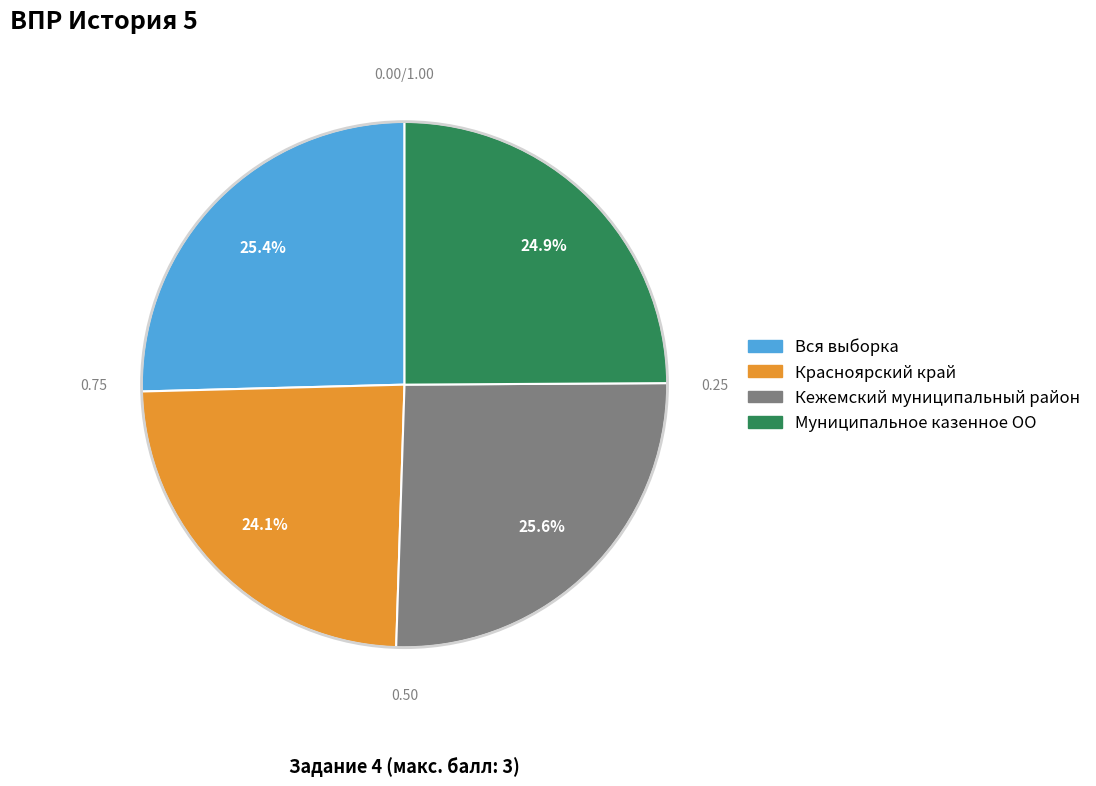

What is the ratio of the value at Муниципальное казенное ОО to the value at Кежемский муниципальный район?

1.0